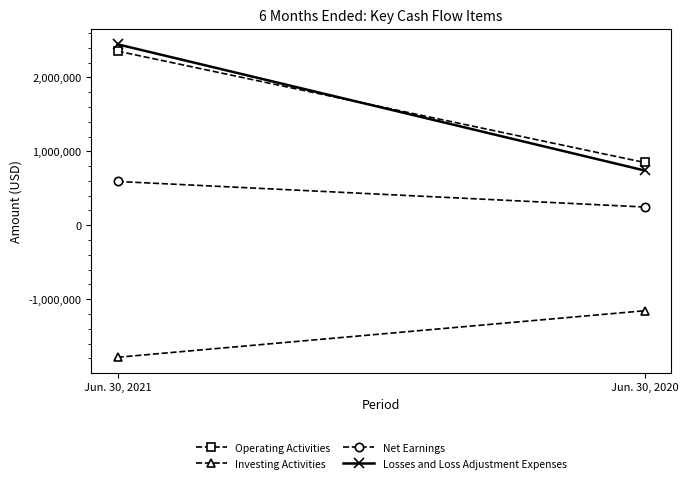

Does the chart have visible grid lines?

No